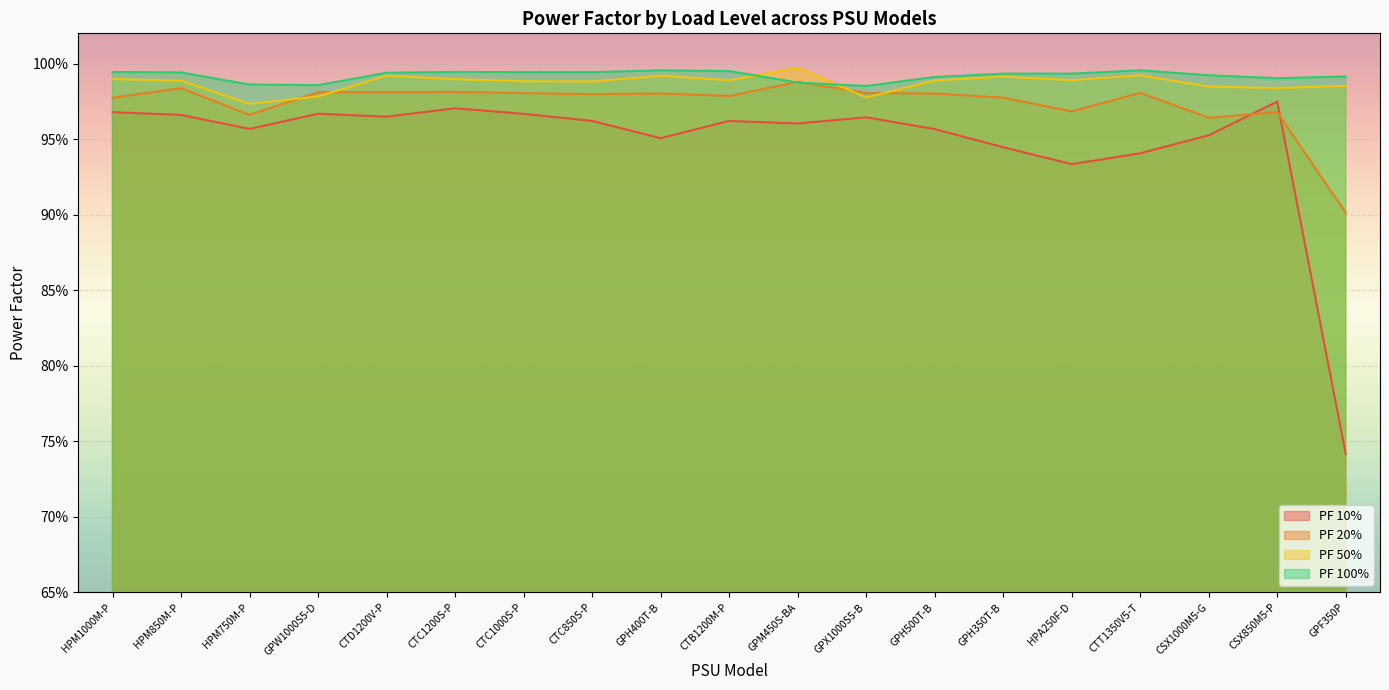

Reading left to right, what are all the values shown in this chart?

PF 10%: HPM1000M-P=1.0	HPM850M-P=1.0	HPM750M-P=1.0	GPW1000S5-D=1.0	CTD1200V-P=1.0	CTC1200S-P=1.0	CTC1000S-P=1.0	CTC850S-P=1.0	GPH400T-B=1.0	CTB1200M-P=1.0	GPM450S-BA=1.0	GPX1000S5-B=1.0	GPH500T-B=1.0	GPH350T-B=0.9	HPA250F-D=0.9	CTT1350V5-T=0.9	CSX1000M5-G=1.0	CSX850M5-P=1.0	GPF350P=0.7
PF 20%: HPM1000M-P=1.0	HPM850M-P=1.0	HPM750M-P=1.0	GPW1000S5-D=1.0	CTD1200V-P=1.0	CTC1200S-P=1.0	CTC1000S-P=1.0	CTC850S-P=1.0	GPH400T-B=1.0	CTB1200M-P=1.0	GPM450S-BA=1.0	GPX1000S5-B=1.0	GPH500T-B=1.0	GPH350T-B=1.0	HPA250F-D=1.0	CTT1350V5-T=1.0	CSX1000M5-G=1.0	CSX850M5-P=1.0	GPF350P=0.9
PF 50%: HPM1000M-P=1.0	HPM850M-P=1.0	HPM750M-P=1.0	GPW1000S5-D=1.0	CTD1200V-P=1.0	CTC1200S-P=1.0	CTC1000S-P=1.0	CTC850S-P=1.0	GPH400T-B=1.0	CTB1200M-P=1.0	GPM450S-BA=1.0	GPX1000S5-B=1.0	GPH500T-B=1.0	GPH350T-B=1.0	HPA250F-D=1.0	CTT1350V5-T=1.0	CSX1000M5-G=1.0	CSX850M5-P=1.0	GPF350P=1.0
PF 100%: HPM1000M-P=1.0	HPM850M-P=1.0	HPM750M-P=1.0	GPW1000S5-D=1.0	CTD1200V-P=1.0	CTC1200S-P=1.0	CTC1000S-P=1.0	CTC850S-P=1.0	GPH400T-B=1.0	CTB1200M-P=1.0	GPM450S-BA=1.0	GPX1000S5-B=1.0	GPH500T-B=1.0	GPH350T-B=1.0	HPA250F-D=1.0	CTT1350V5-T=1.0	CSX1000M5-G=1.0	CSX850M5-P=1.0	GPF350P=1.0